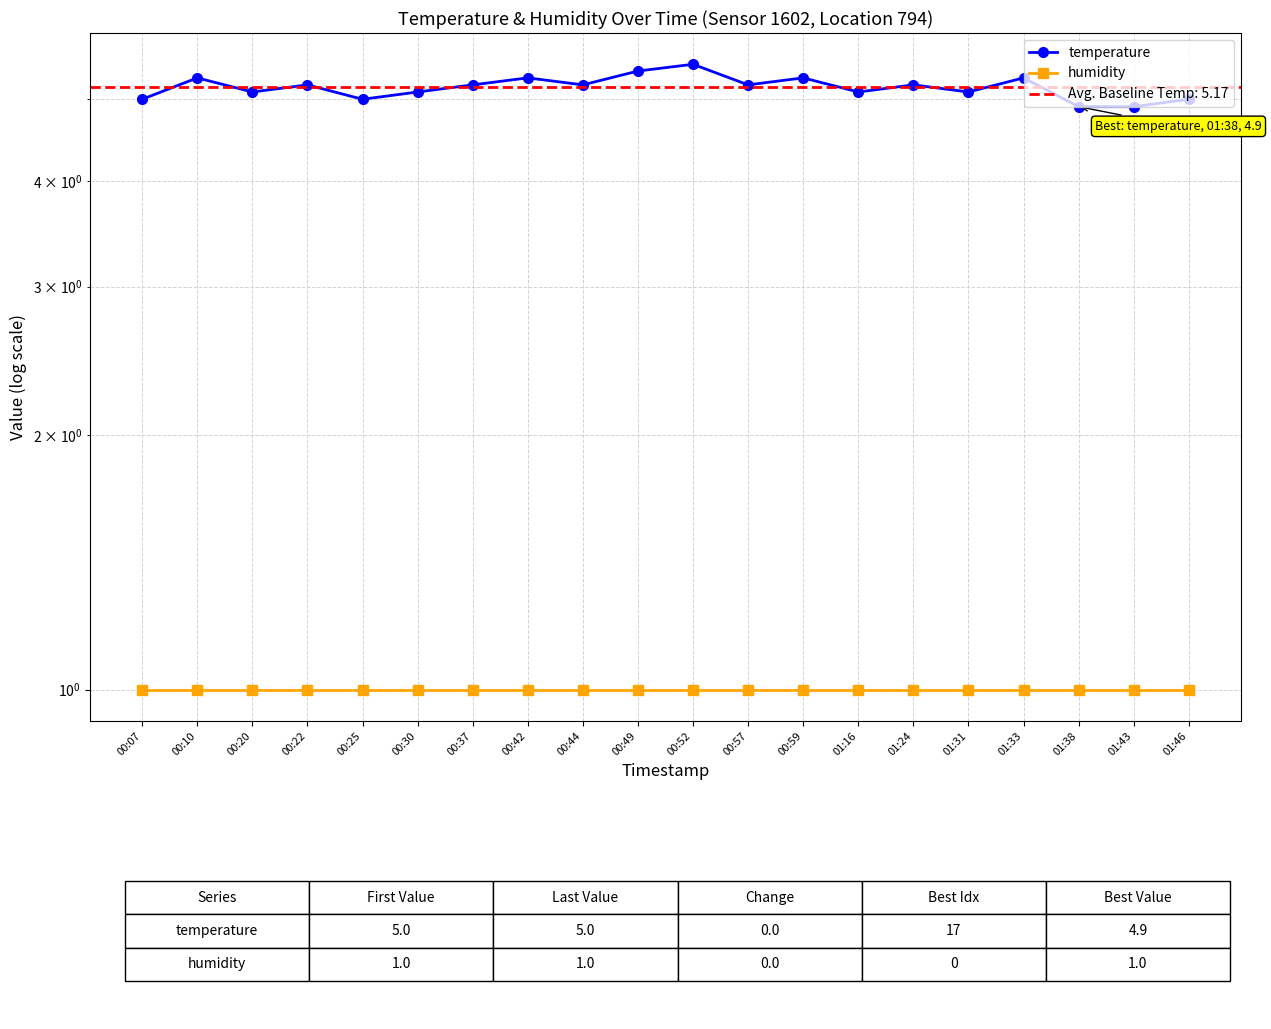

What is the minimum value shown in the chart?

1.0